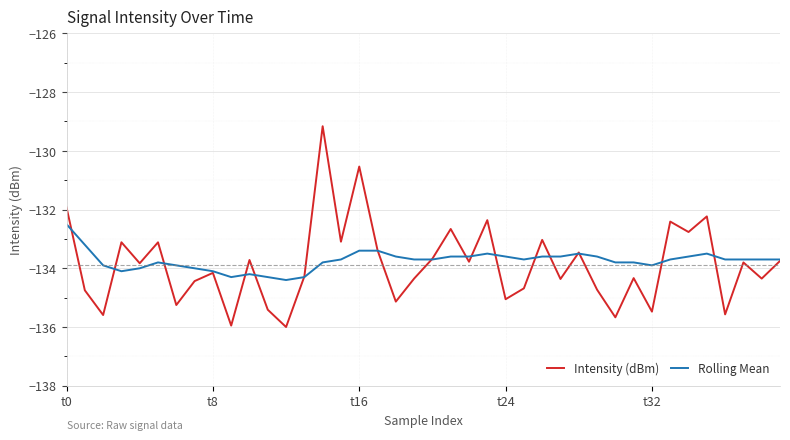

What is the maximum value for Intensity (dBm)?

-129.2